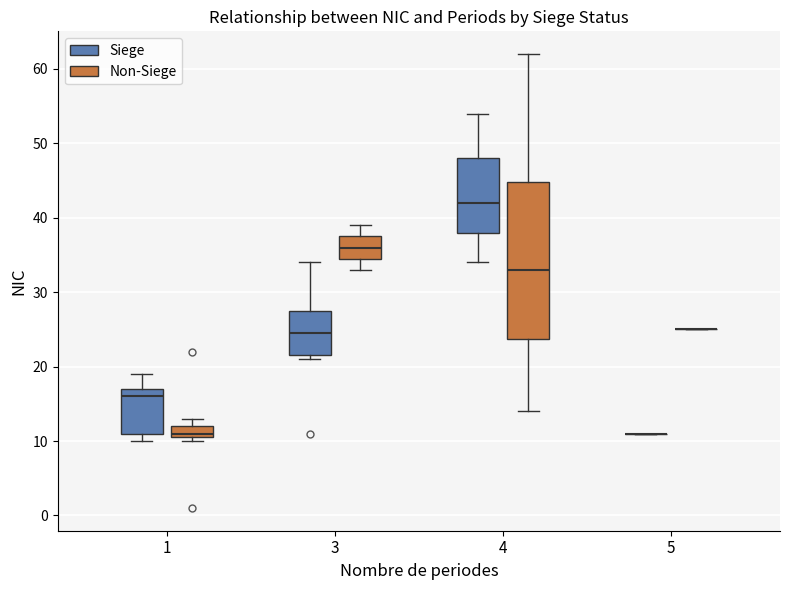

Comparing the boxes themselves (not the whiskers), which one is the tallest?

4 (Non-Siege)